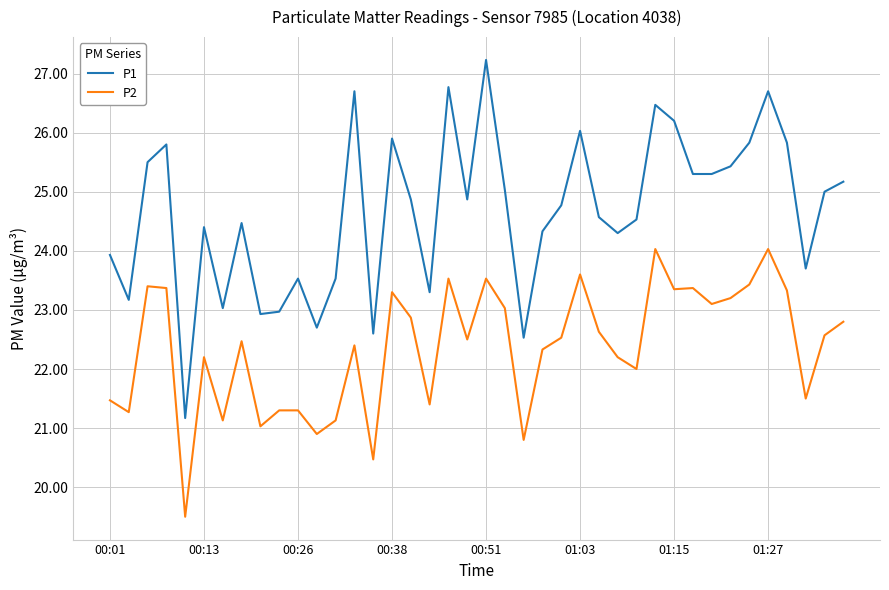

What is the maximum value for P2?

24.0